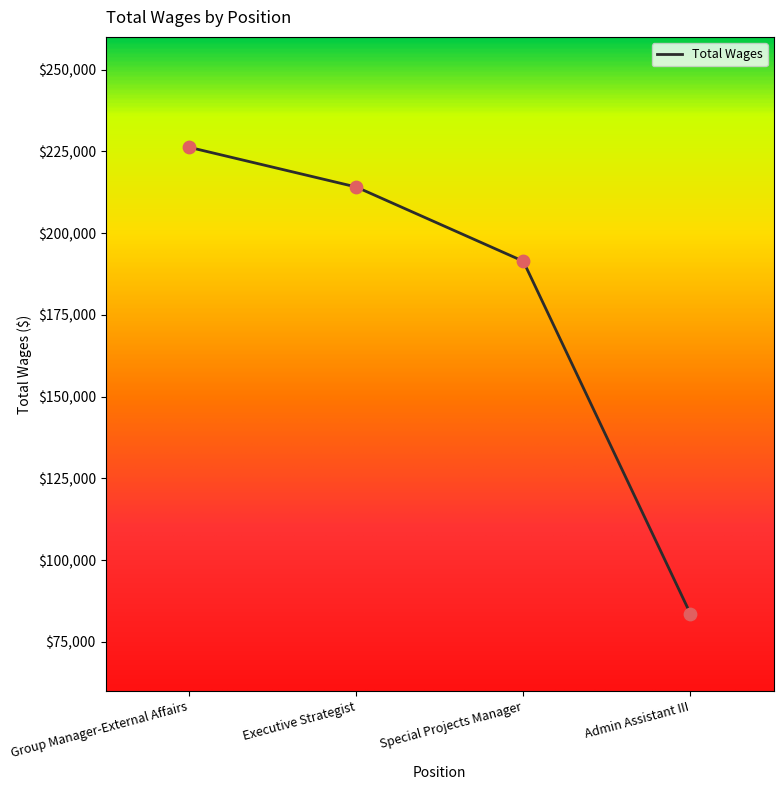

What is the ratio of the value at Special Projects Manager to the value at Group Manager-External Affairs?

0.8